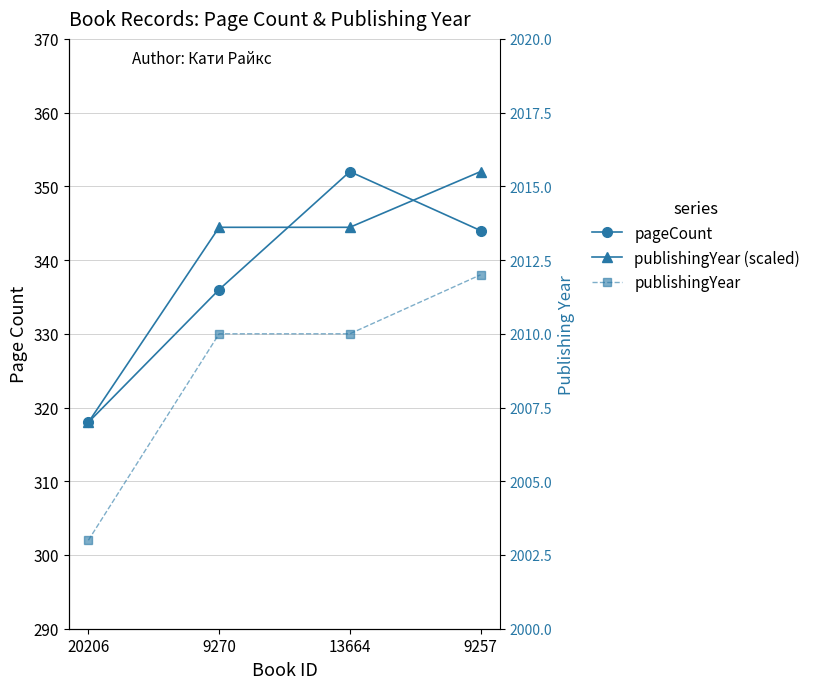

True or false: pageCount has more than 1 interior local peaks.

False